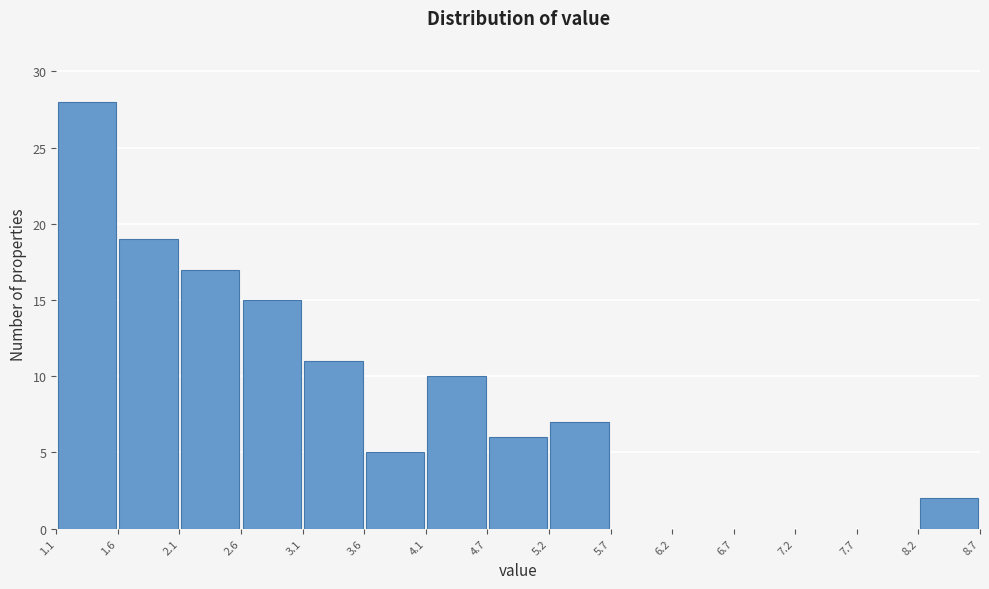

Reading left to right, transcribe this chart: for each bar, give the range it covers on the x-axis and its height. The values are not printed on the chart, so give them approximately, as read against the axis.

1.1 to 1.6: 28
1.6 to 2.1: 19
2.1 to 2.6: 17
2.6 to 3.1: 15
3.1 to 3.6: 11
3.6 to 4.1: 5
4.1 to 4.7: 10
4.7 to 5.2: 6
5.2 to 5.7: 7
5.7 to 6.2: 0
6.2 to 6.7: 0
6.7 to 7.2: 0
7.2 to 7.7: 0
7.7 to 8.2: 0
8.2 to 8.7: 2